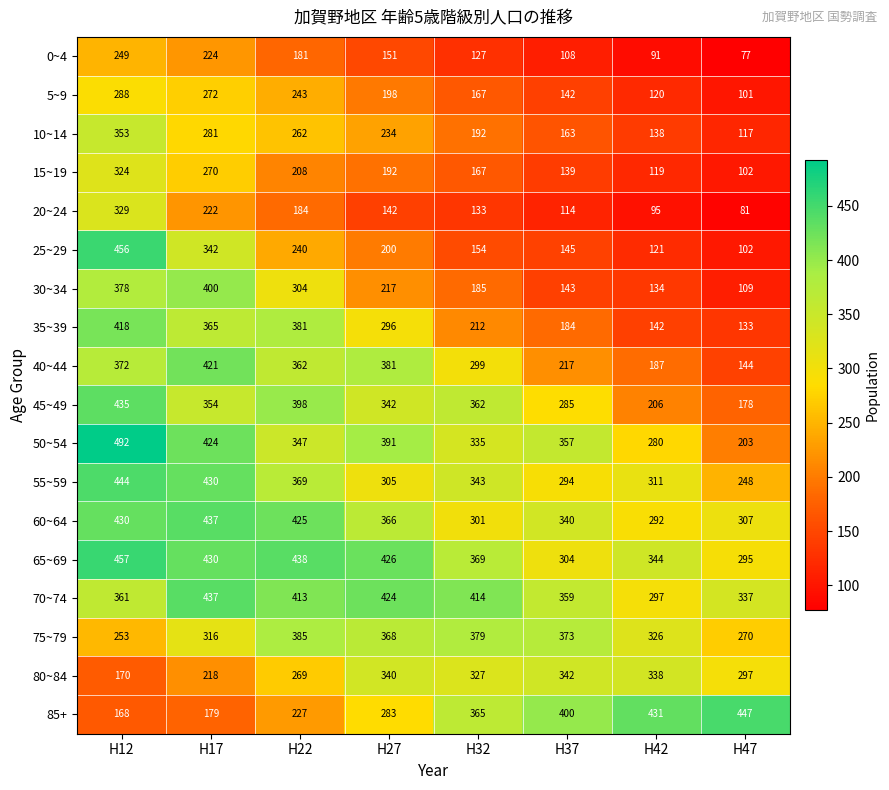

How many distinct data groups are displayed?

18